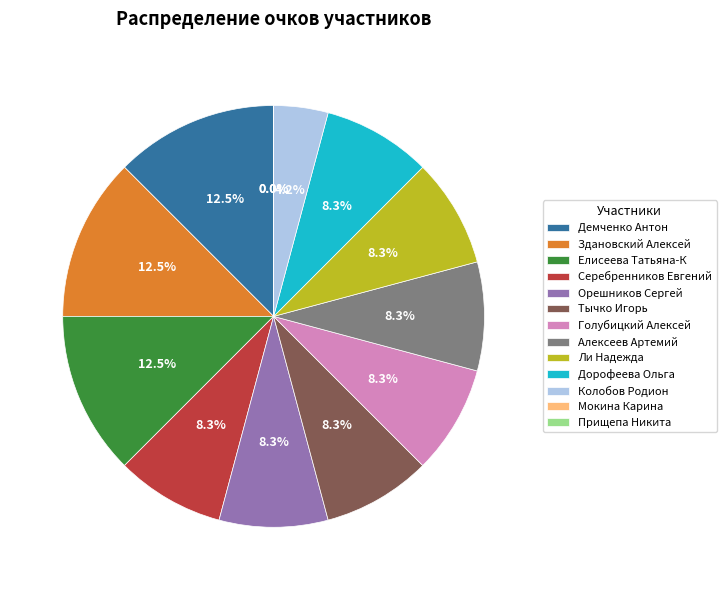

What portion of the pie excludes Алексеев Артемий?

91.7%